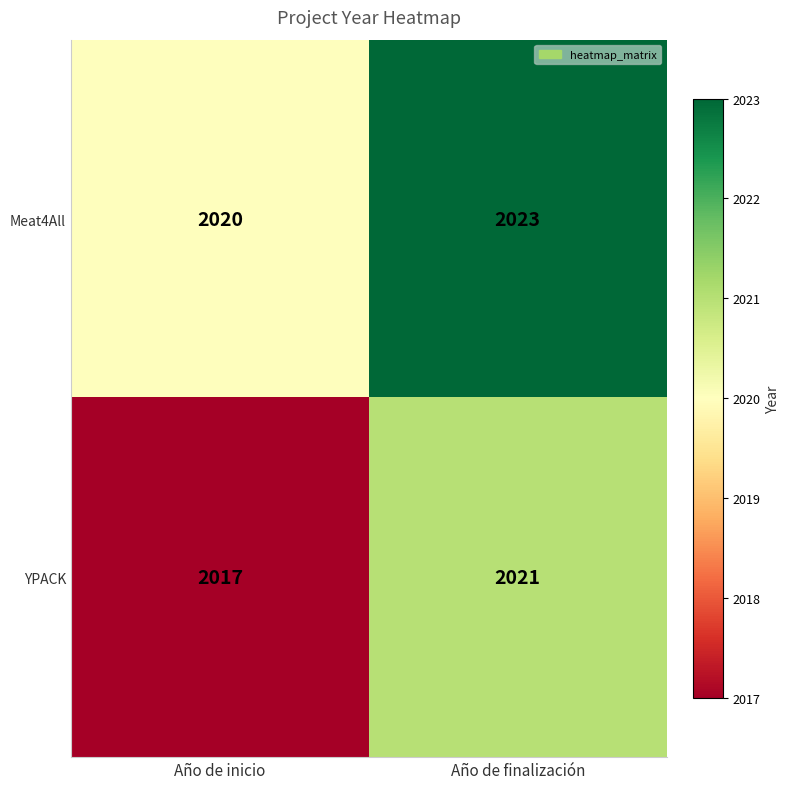

What is the sum of all Meat4All values?

4043